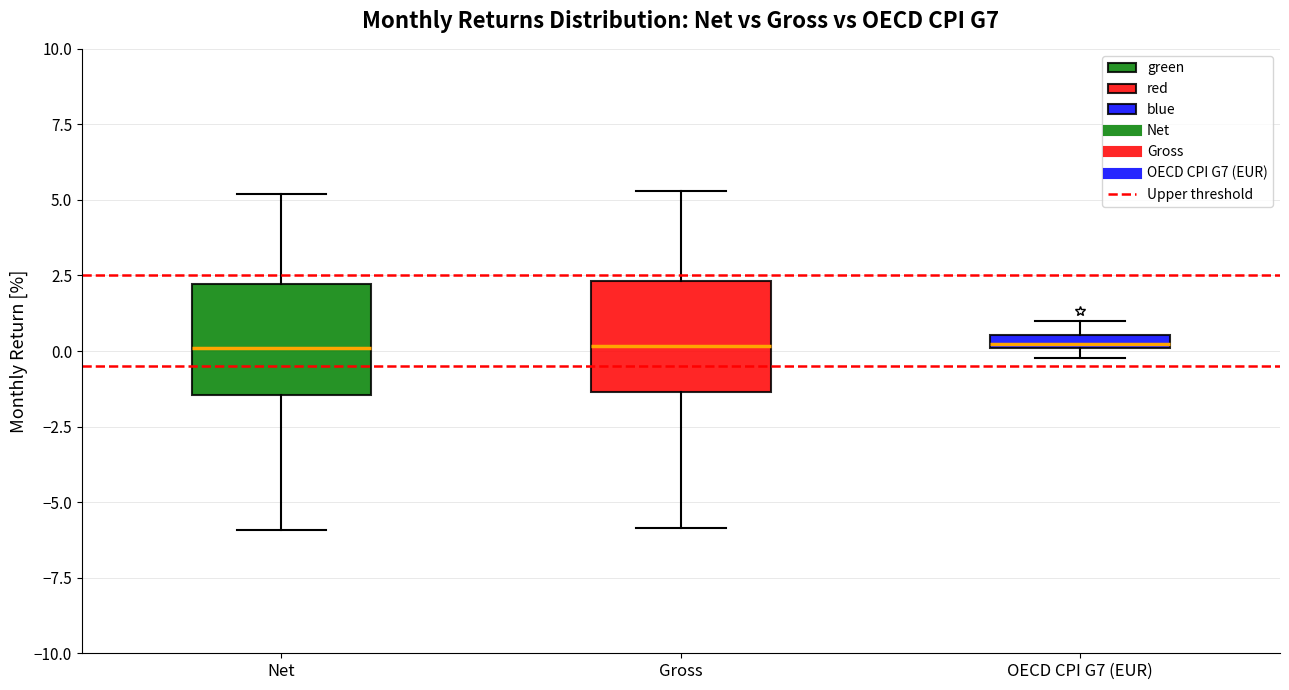

Where is the lower edge of the box for Net on the y-axis? The values are not printed on the chart, so give them approximately, as read against the axis.

-1.5